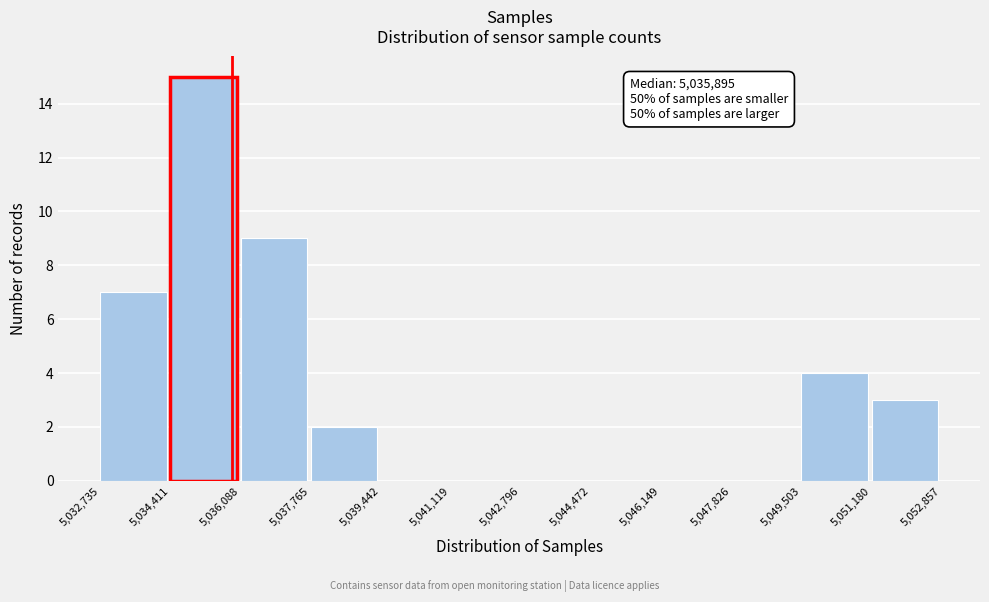

Over which range of the x-axis is the bar tallest?

5,034,411 to 5,036,088